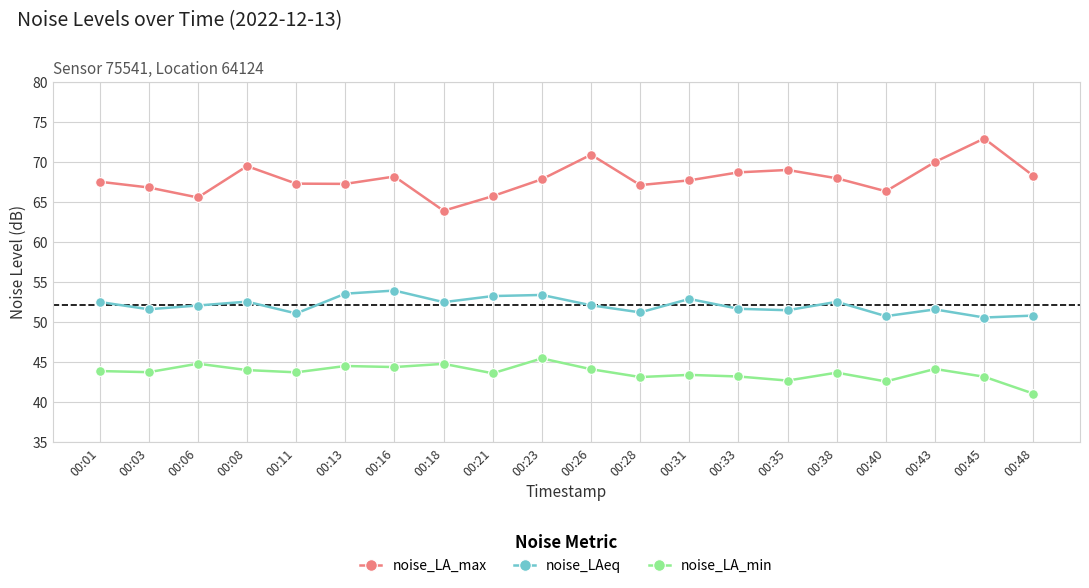

Read the noise_LA_max value at 00:08.

69.5